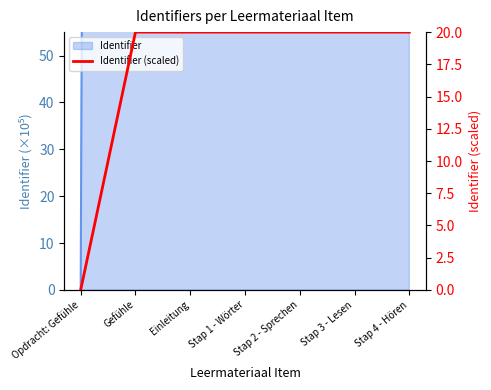

Between Stap 4 - Hören and Stap 1 - Wörter, which is larger?

Stap 4 - Hören